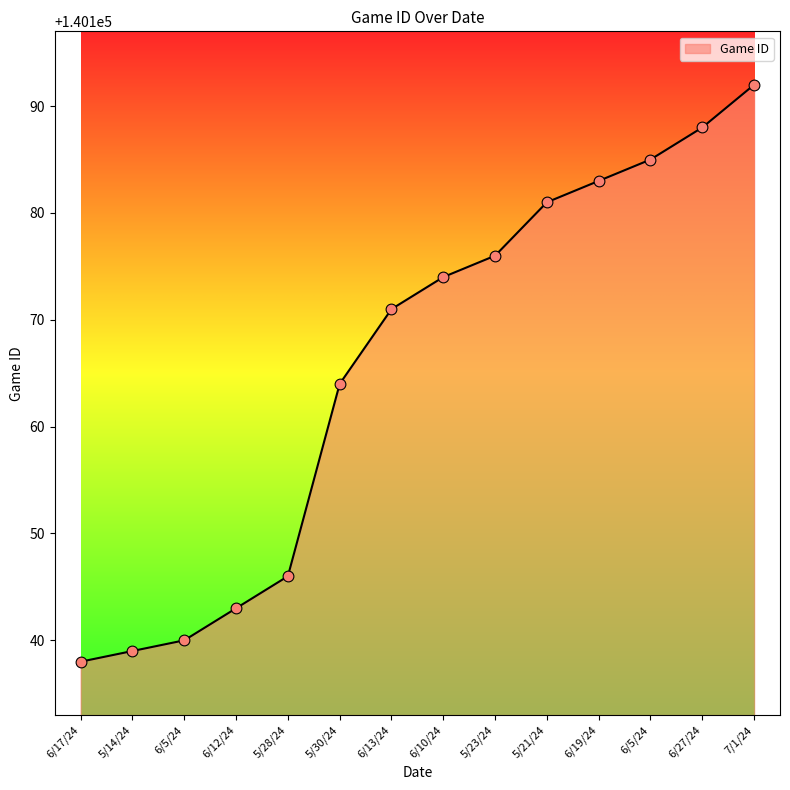

What is the ratio of the value at 6/10/24 to the value at 6/17/24?

1.0